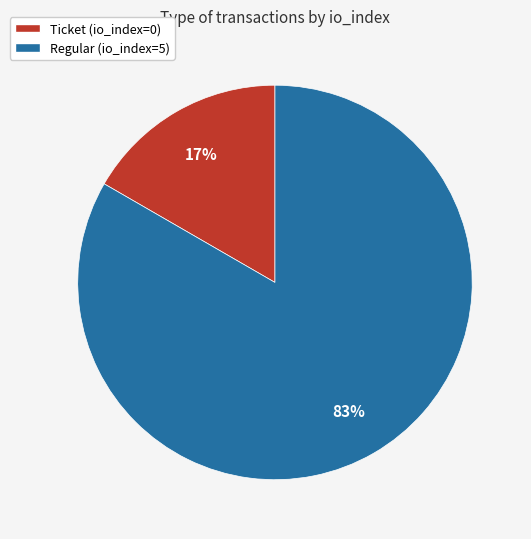

The Regular (io_index=5) slice represents 93% of the pie. True or false?

False